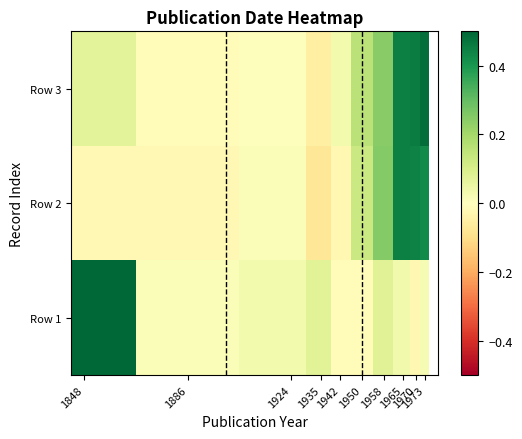

How many data points does each series have?

10